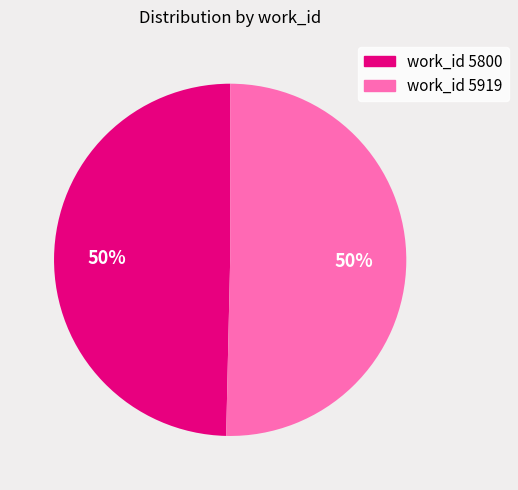

To the nearest percent, what is the average slice percentage?

50%